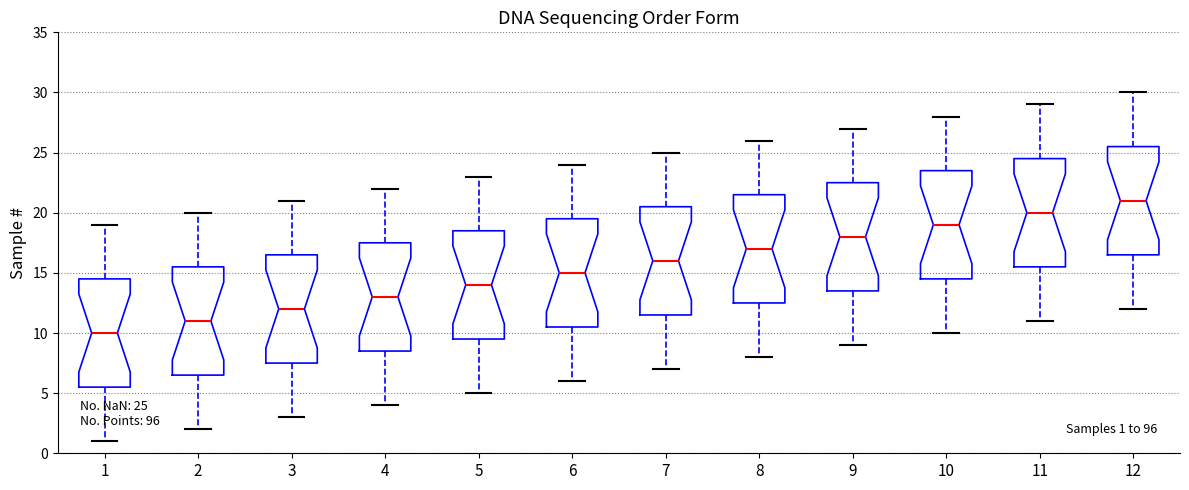

Which box has the highest median line?

12